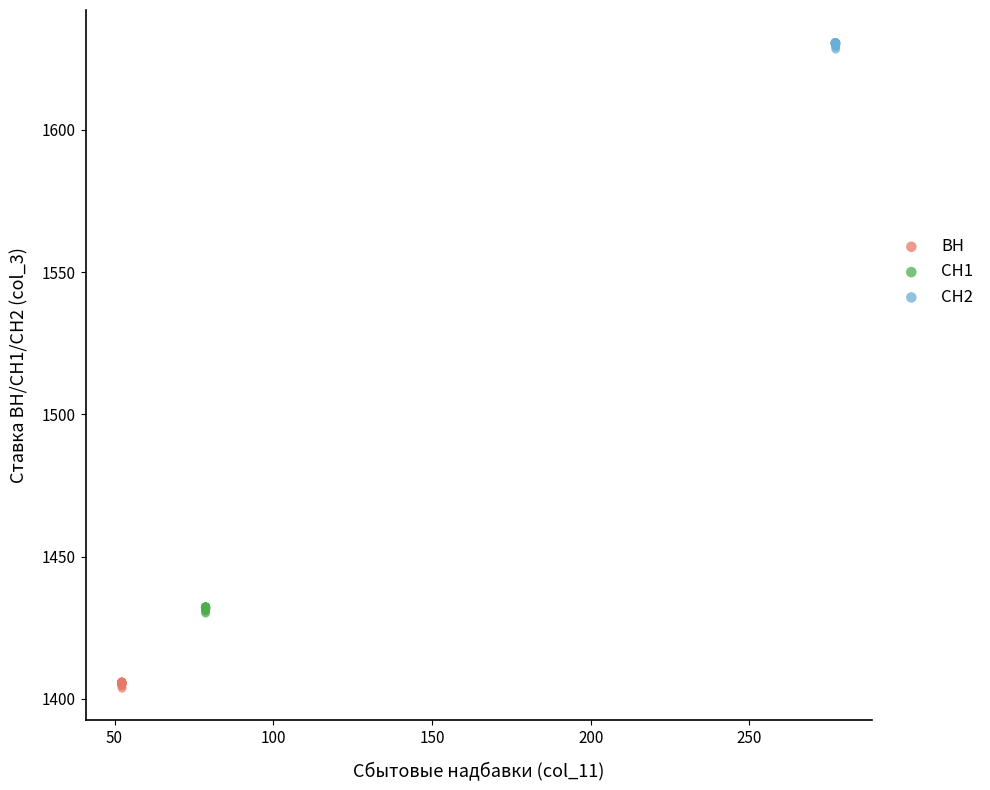

Which series contains the lowest Y value?

ВН